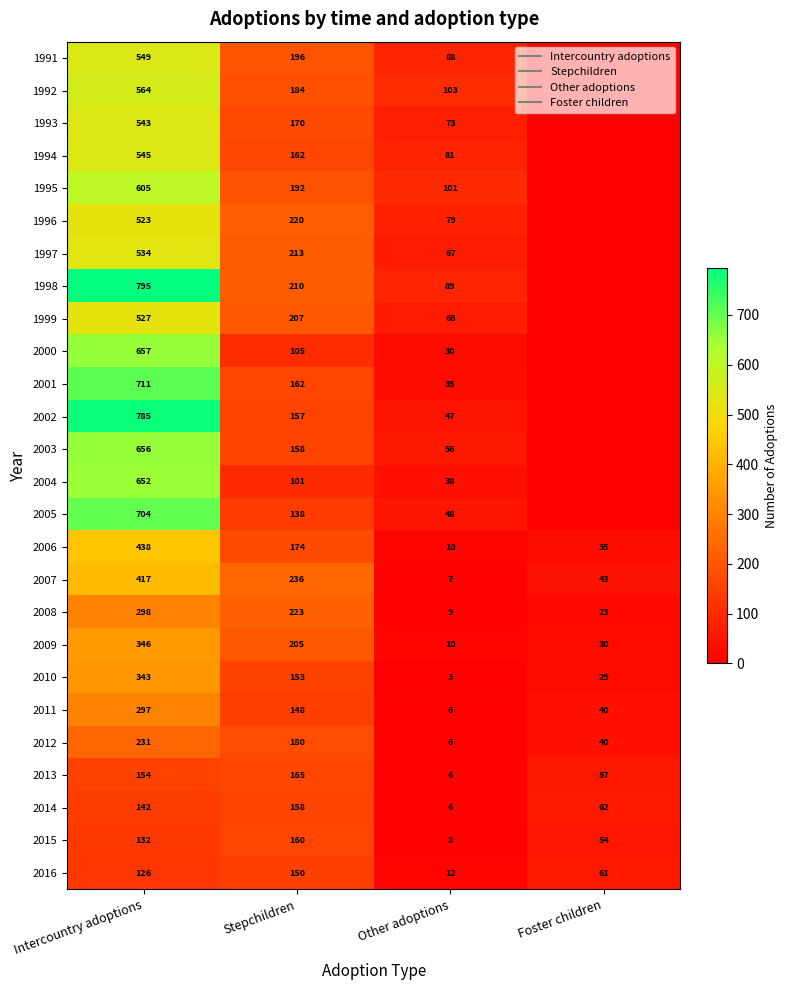

How many positive values does the 1991 series have?

3